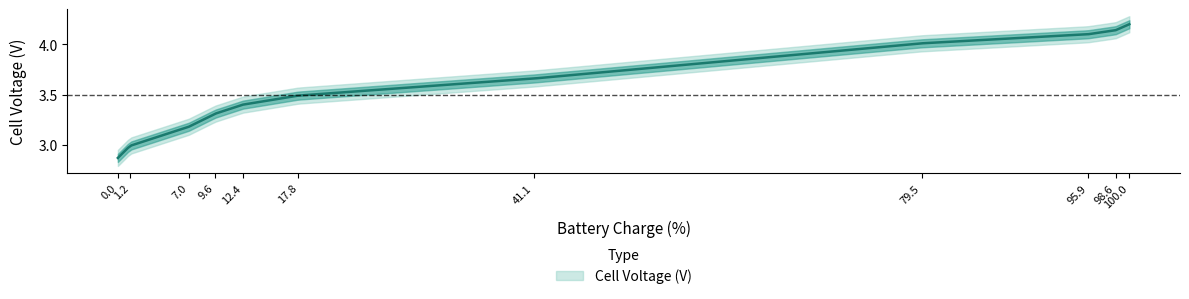

What is the average value?

3.6